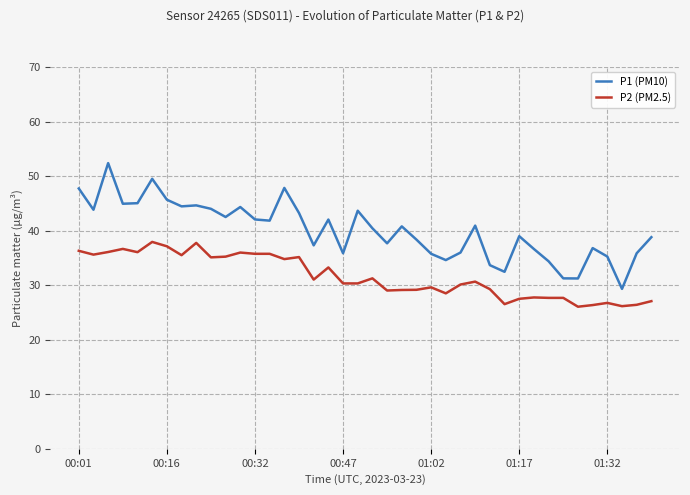

Rank the series by their maximum value, from lowest to highest.

P2 (PM2.5), P1 (PM10)